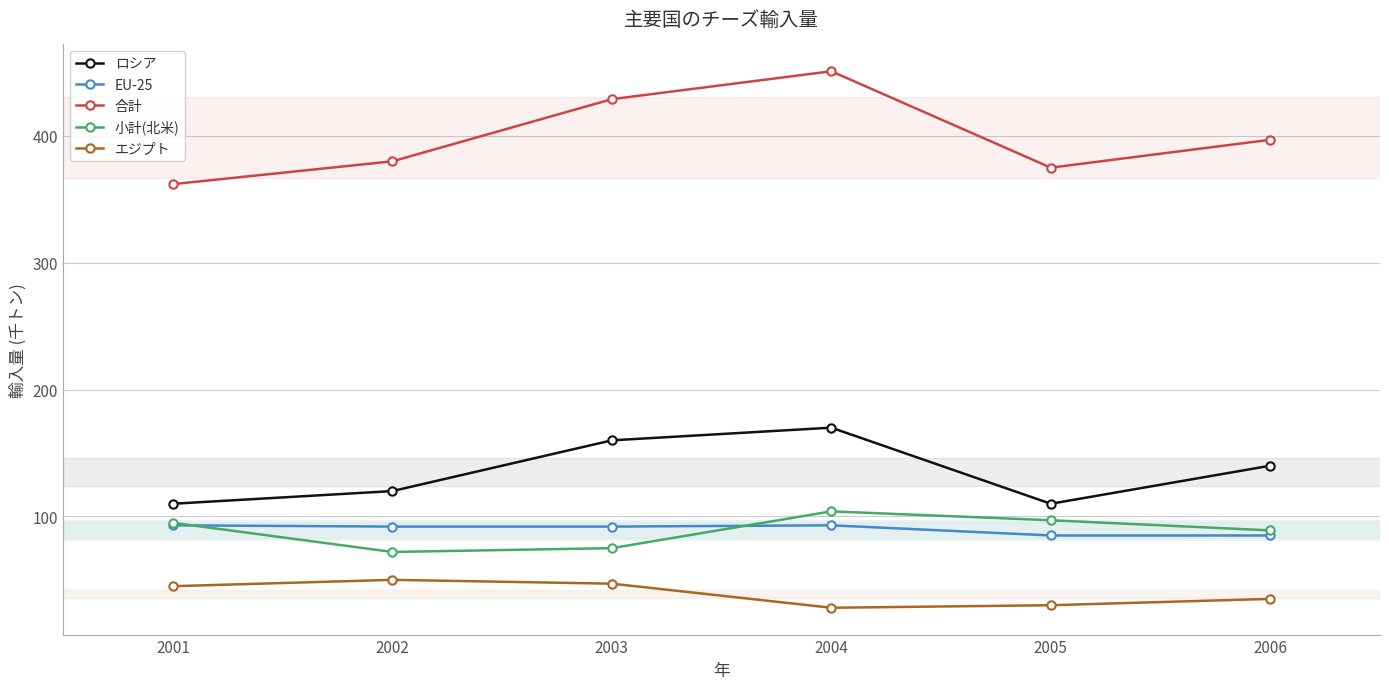

Where is the first local minimum for ロシア?

2005